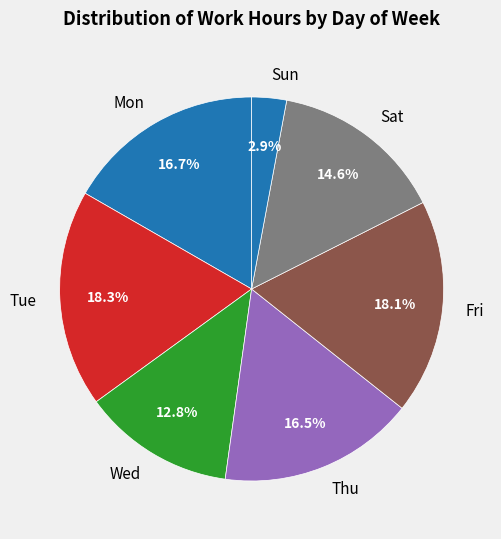

What is the ratio of the value at Sat to the value at Mon?

0.9